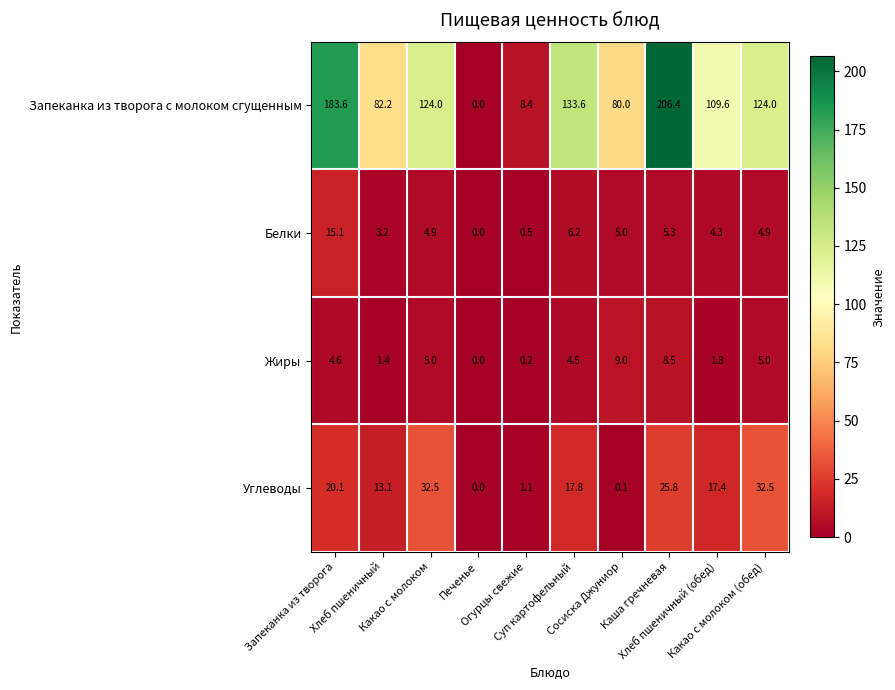

Between Хлеб пшеничный (обед) and Какао с молоком (обед), which series saw the biggest shift?

Углеводы